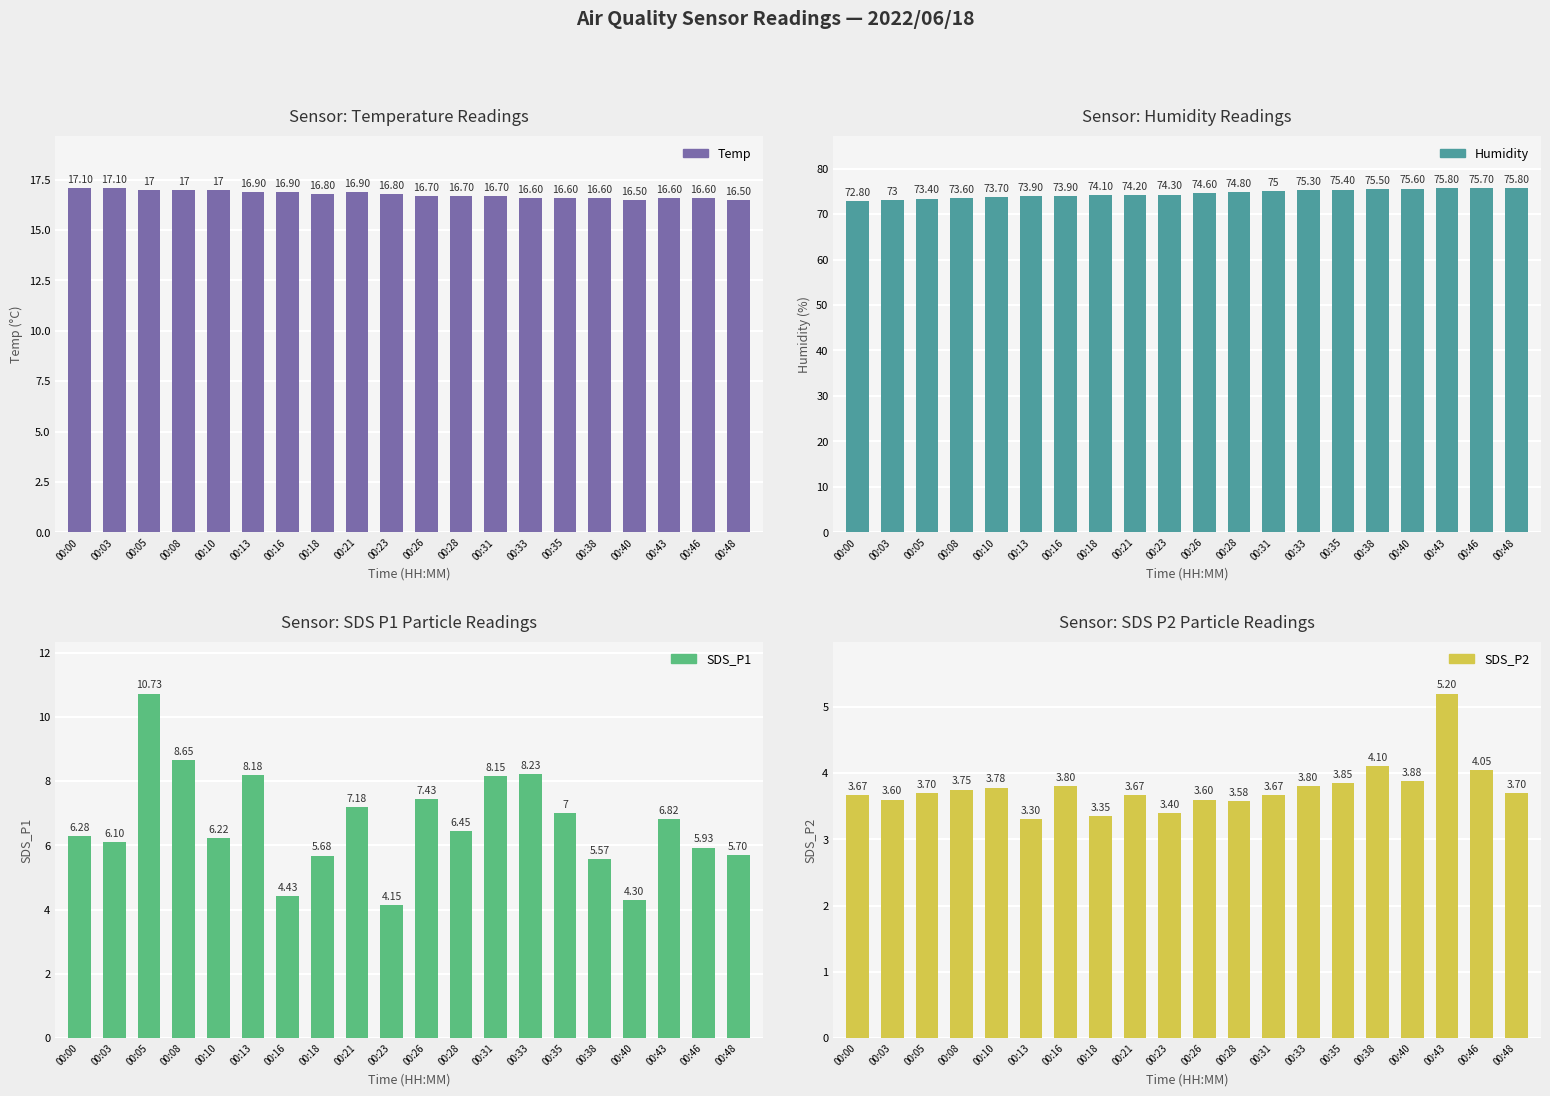

What is the difference between the highest and lowest values at 00:46?

71.7